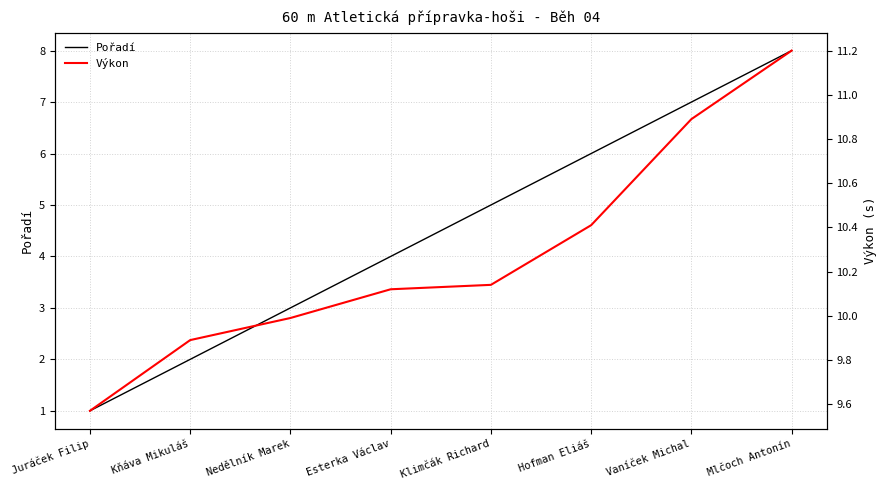

Reading left to right, extract all data points from this chart.

Pořadí: 1.0	2.0	3.0	4.0	5.0	6.0	7.0	8.0
Výkon: 9.6	9.9	10.0	10.1	10.1	10.4	10.9	11.2